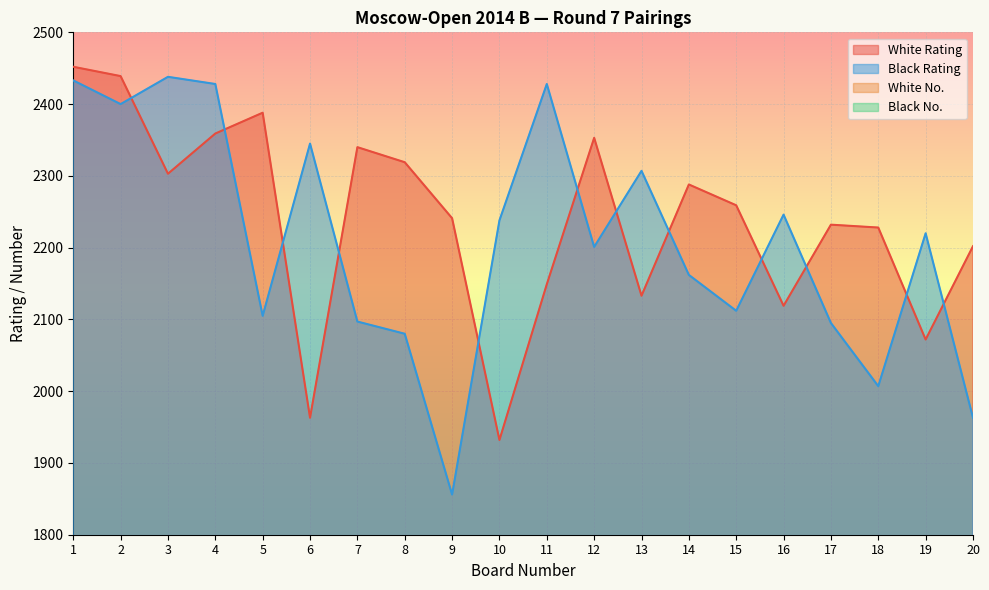

What is the minimum value for White Rating?

1932